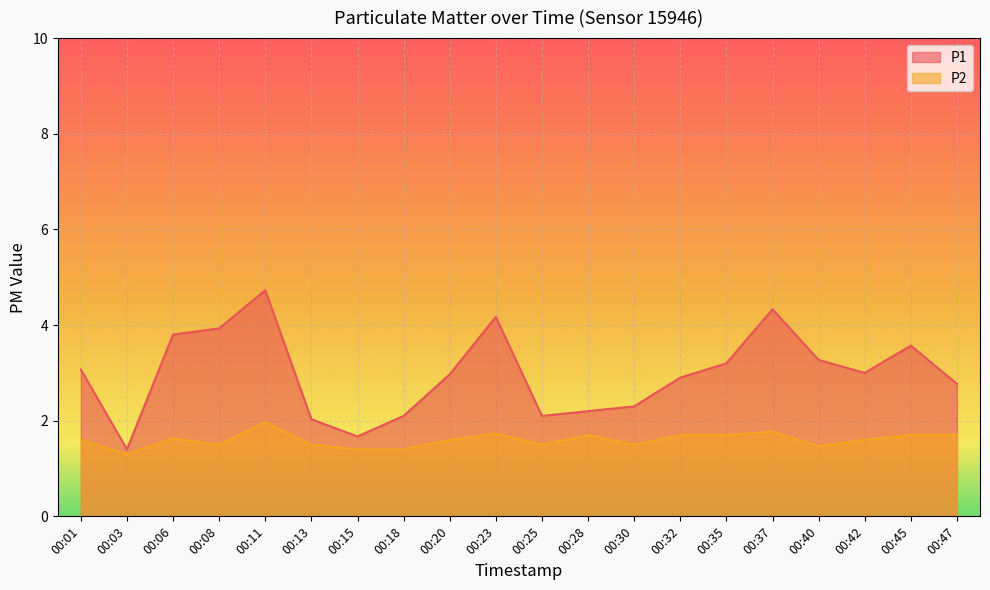

Reading right to left, list all the values displayed in this chart.

P1: 2.8	3.6	3.0	3.3	4.3	3.2	2.9	2.3	2.2	2.1	4.2	3.0	2.1	1.7	2.0	4.7	3.9	3.8	1.4	3.1
P2: 1.7	1.7	1.6	1.5	1.8	1.7	1.7	1.5	1.7	1.5	1.7	1.6	1.4	1.4	1.5	2.0	1.5	1.6	1.3	1.6